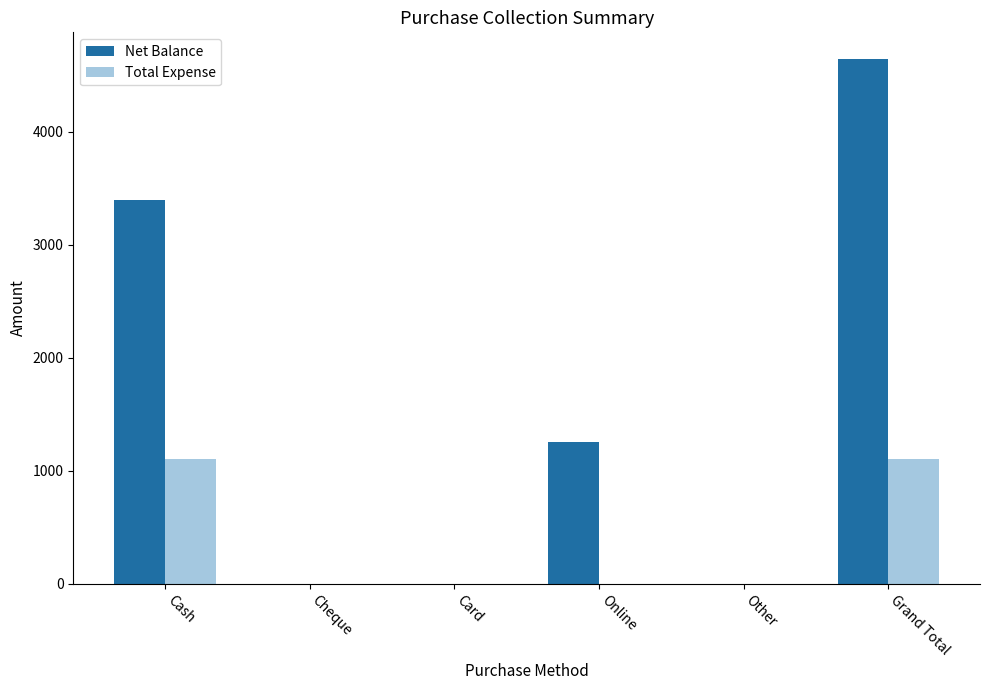

What is the sum of all Total Expense values?

2200